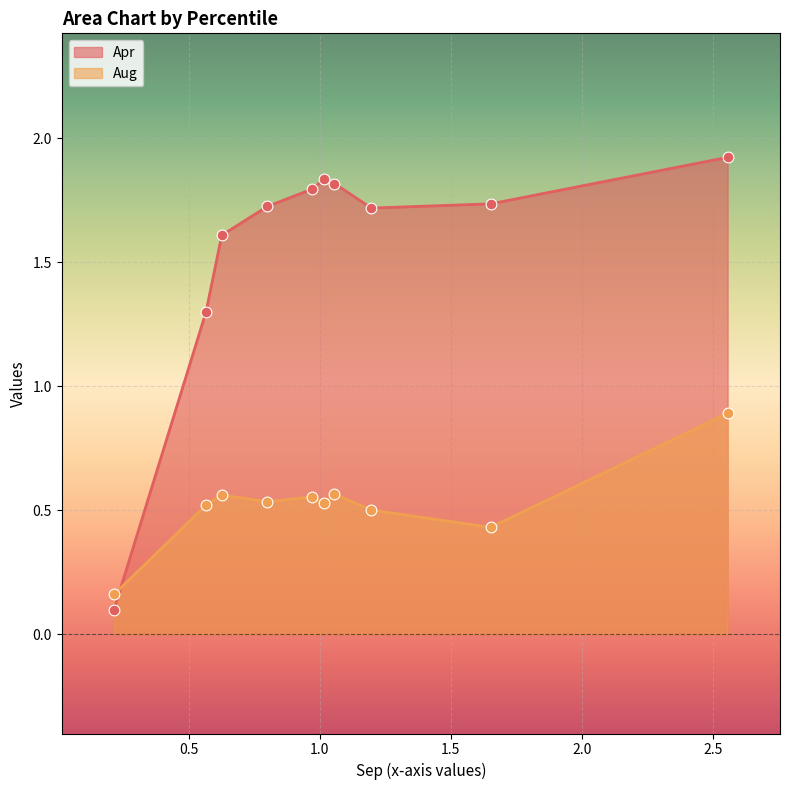

Which series contains the highest Y value?

Apr